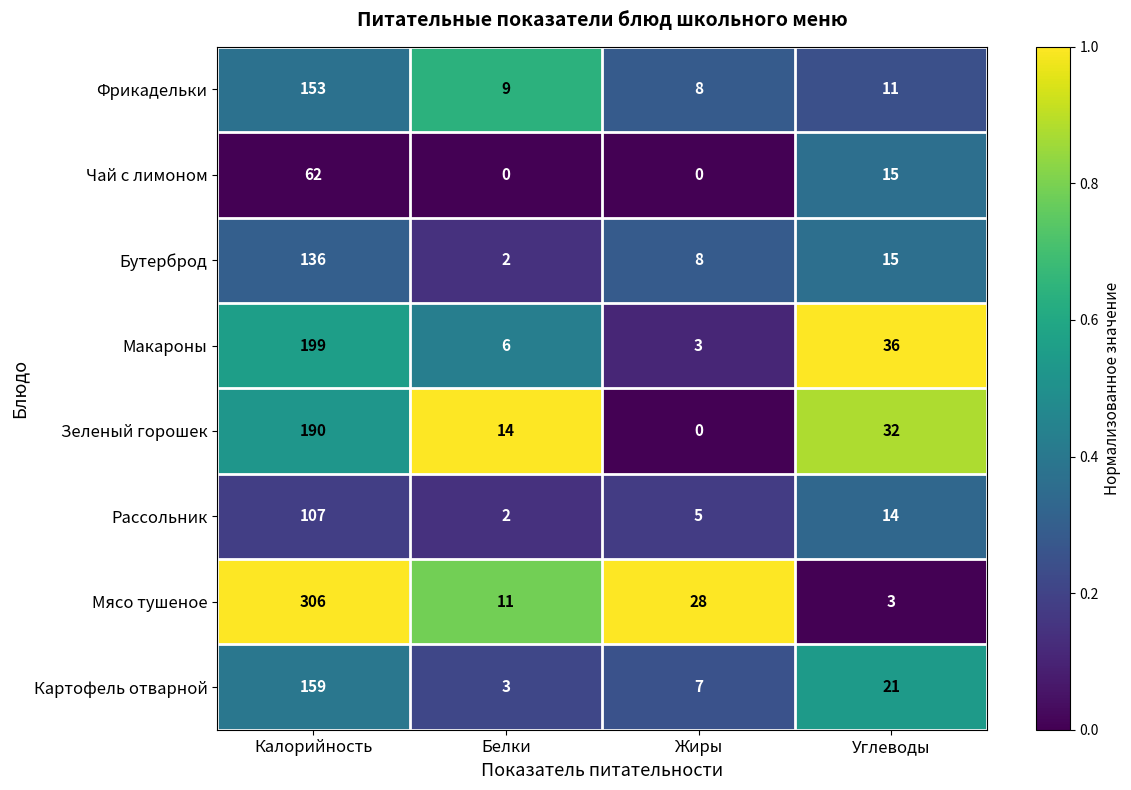

List the labels in order of Макароны value, smallest first.

Жиры, Белки, Углеводы, Калорийность